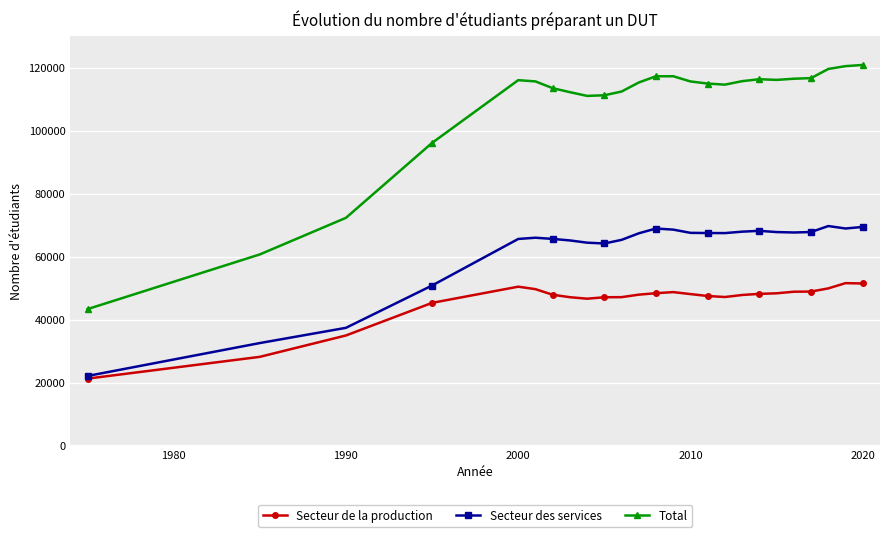

True or false: Secteur de la production and Total intersect in this chart.

False